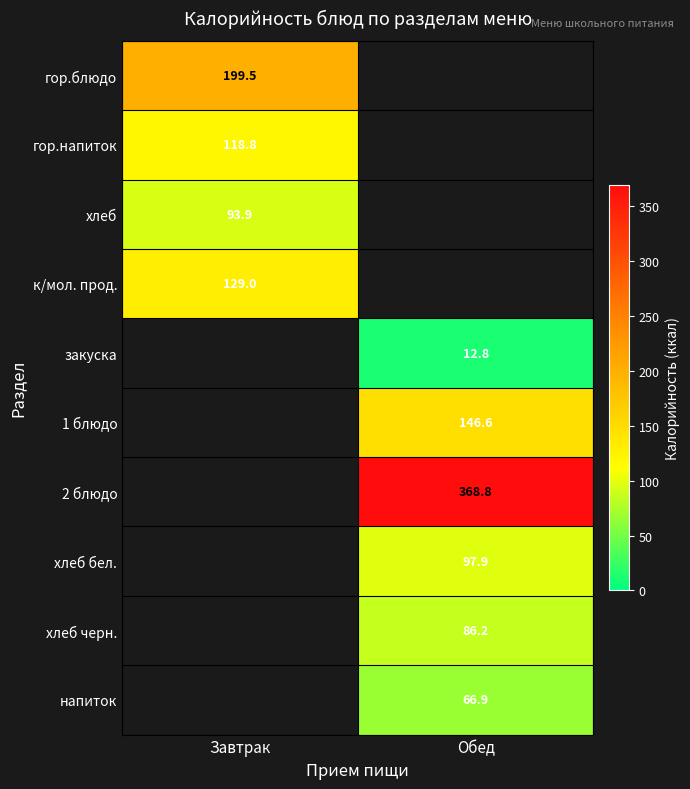

What is the minimum value shown in the chart?

12.8